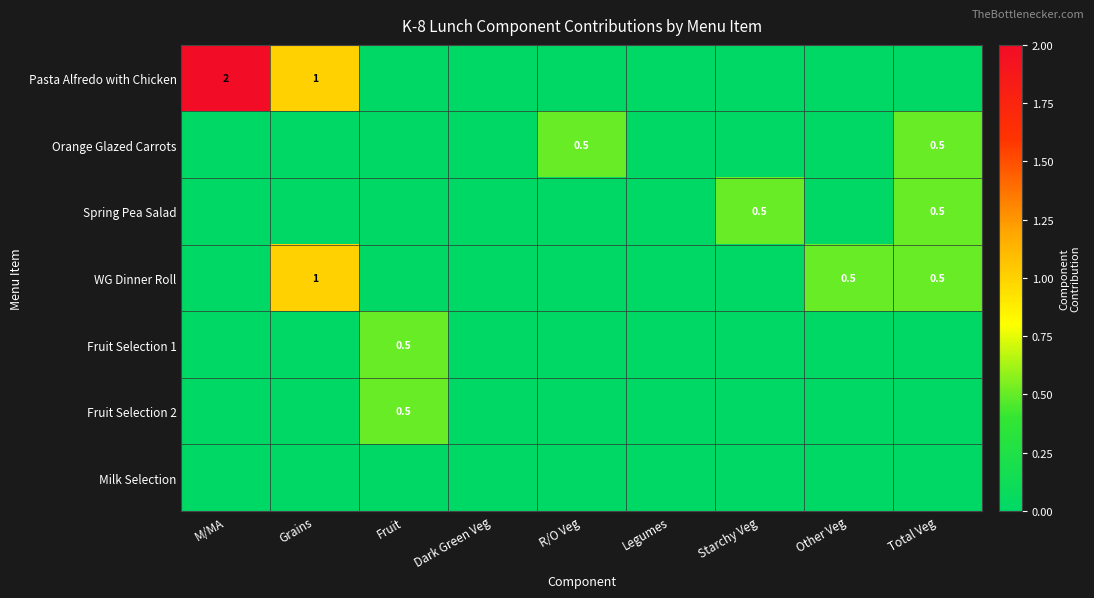

What is the total value across all series at M/MA?

2.0